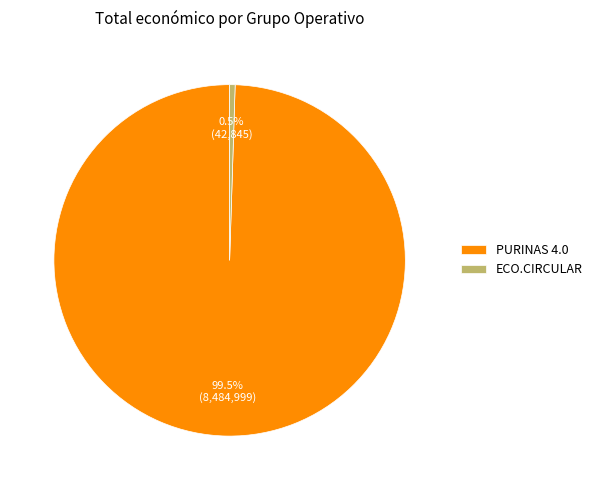

What is the total percentage of ECO.CIRCULAR and PURINAS 4.0?

100.0%